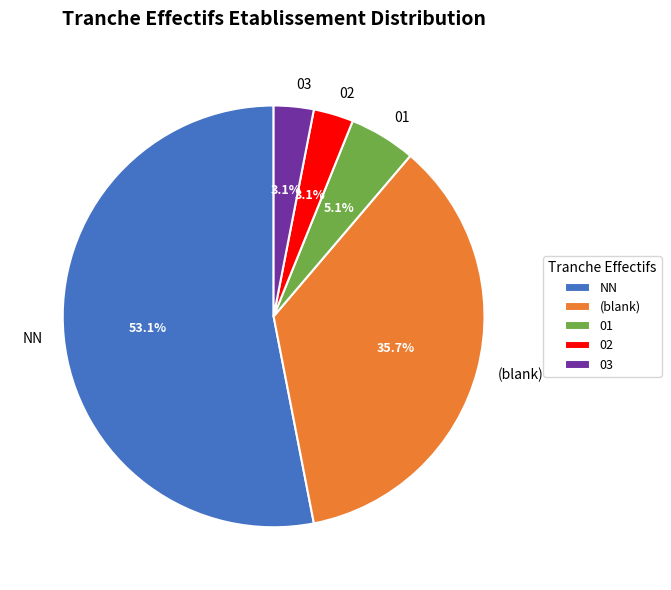

How many slices are in this pie chart?

5